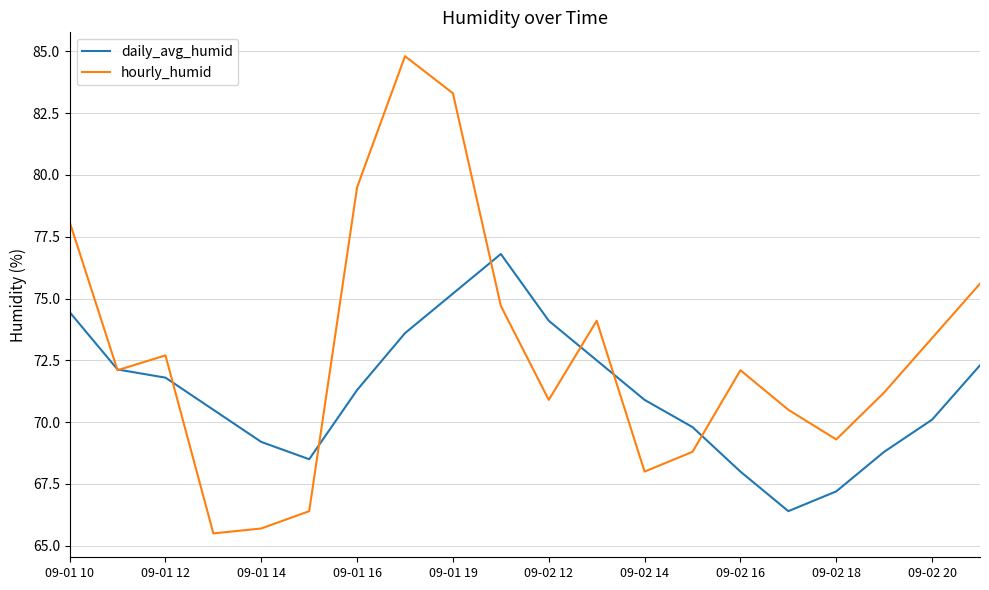

What is the sum of all daily_avg_humid values?

1423.6